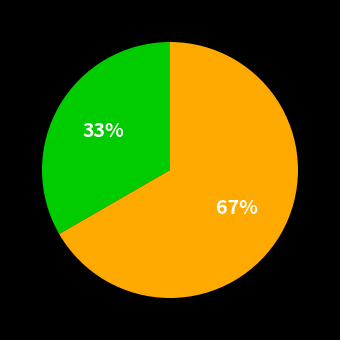

To the nearest percent, what is the average slice percentage?

50%